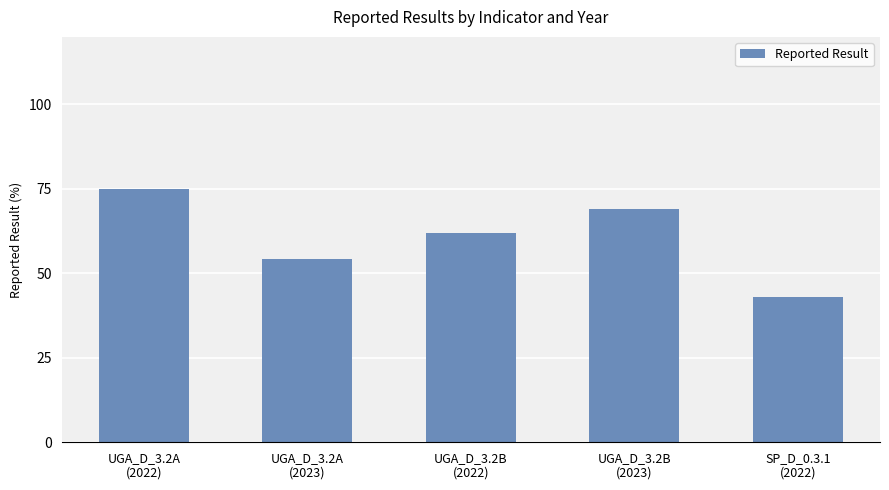

The chart shows a value of 128.5 at UGA_D_3.2A
(2022). True or false?

False